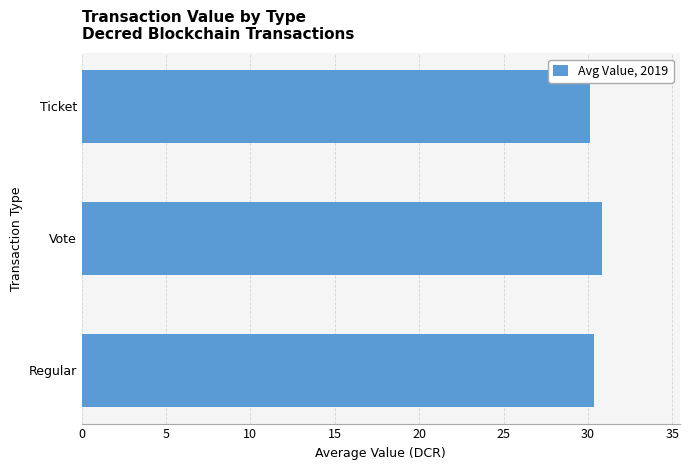

What is the minimum value shown in the chart?

30.1